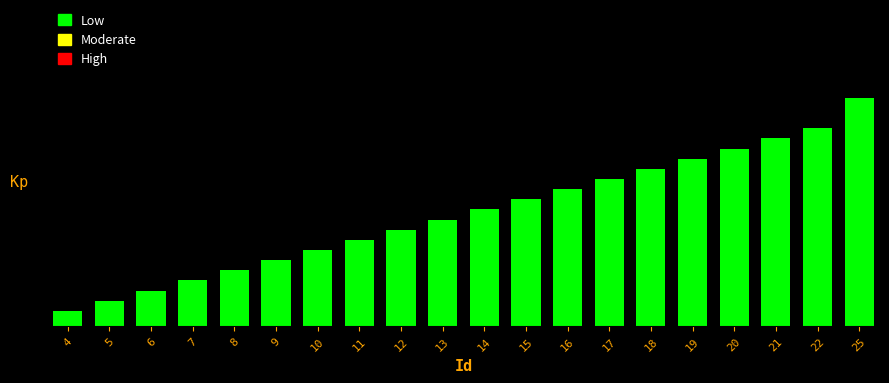

Are the bars horizontal?

No